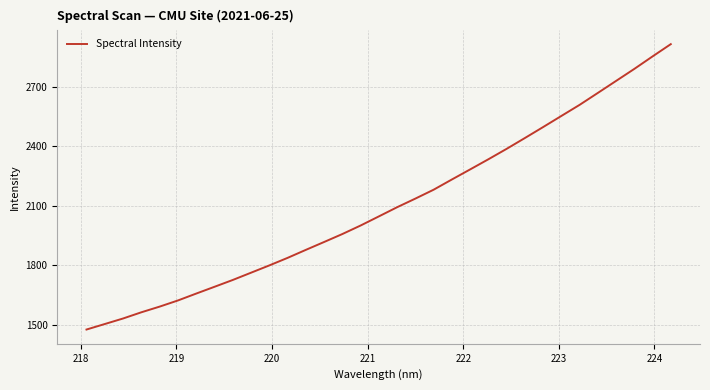

What is the smallest value displayed?

1476.4